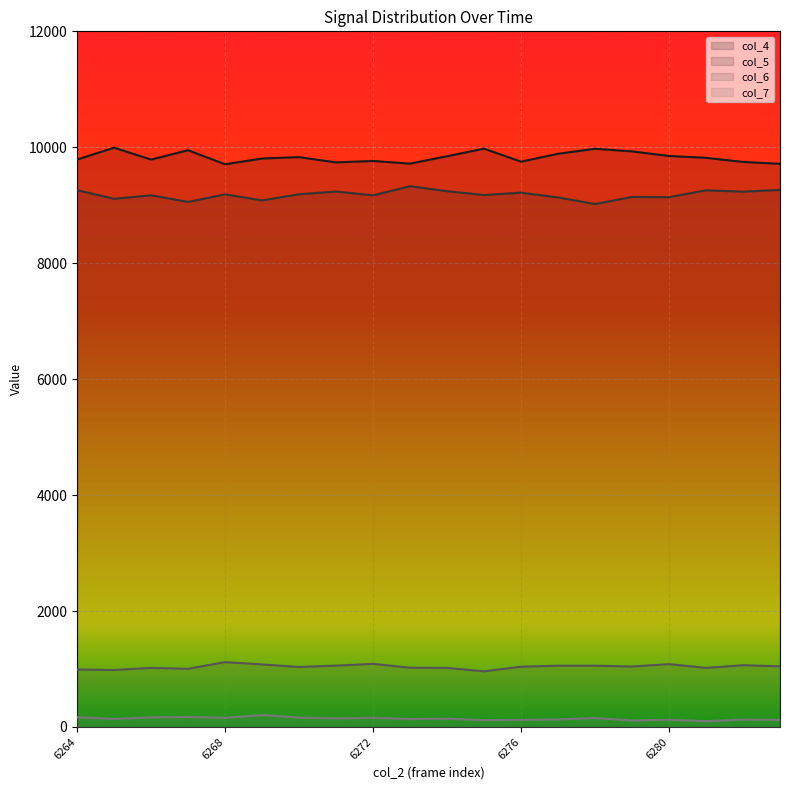

Is the value of col_5 at 6273 greater than the value of col_7 at 6264?

Yes